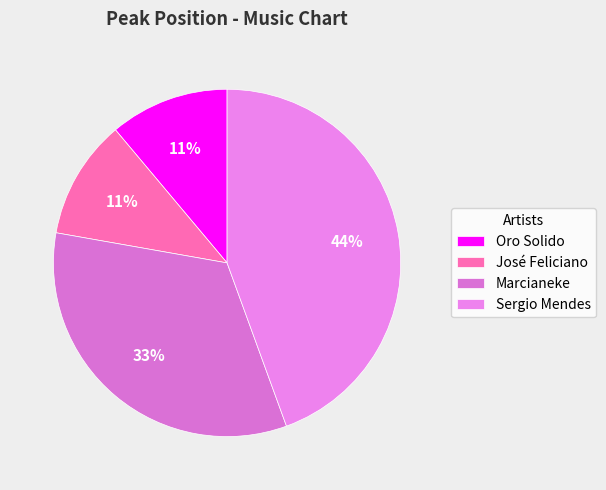

Which slice is the largest?

Sergio Mendes